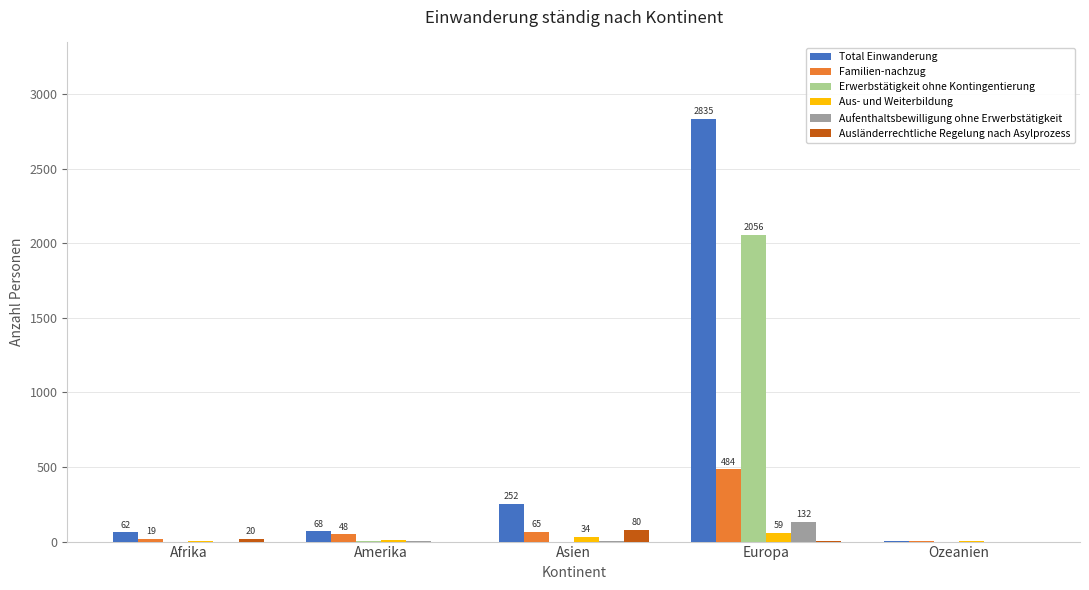

Between Afrika and Europa, which series saw the biggest shift?

Total Einwanderung